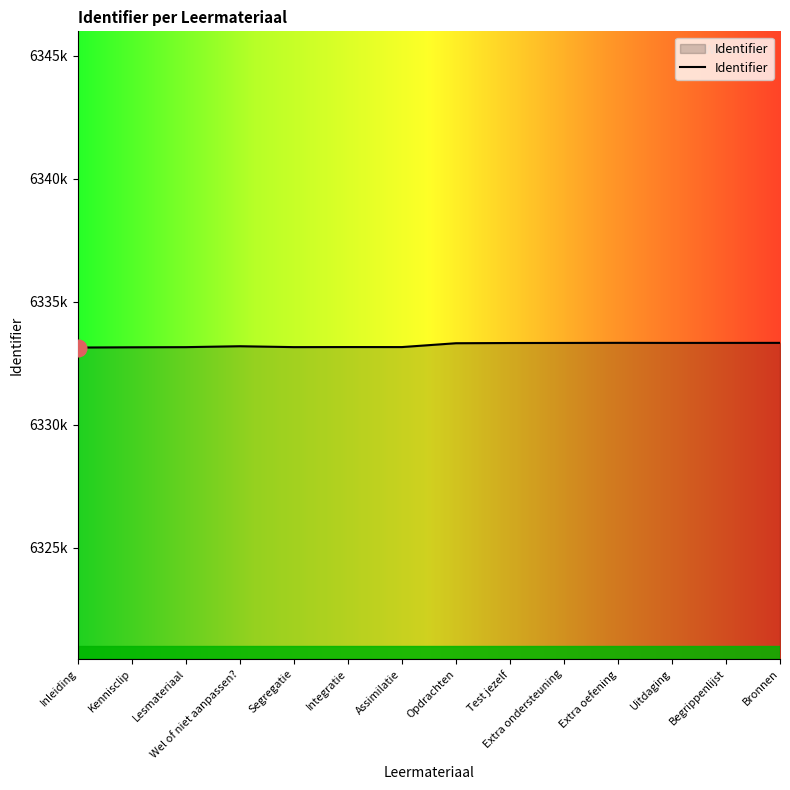

Does the chart display data point markers on the line(s)?

No